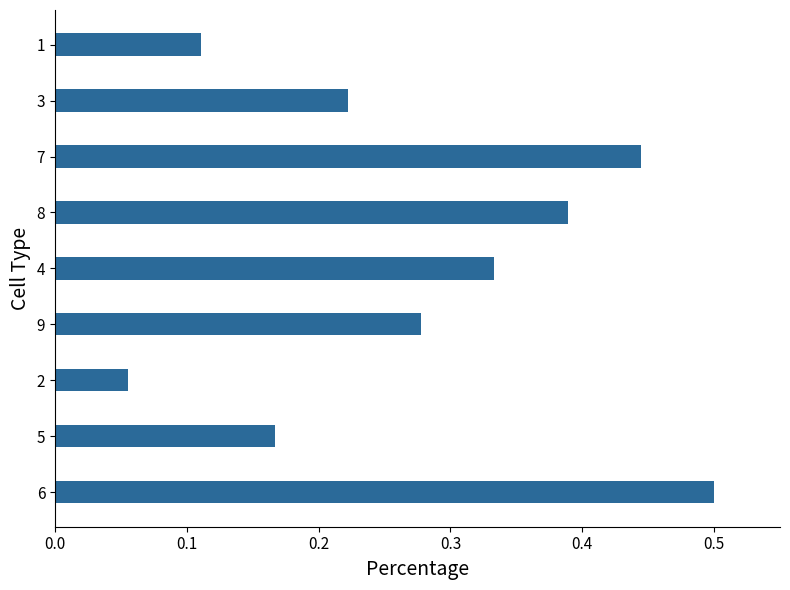

Rank the categories by value from lowest to highest.

2, 1, 5, 3, 9, 4, 8, 7, 6